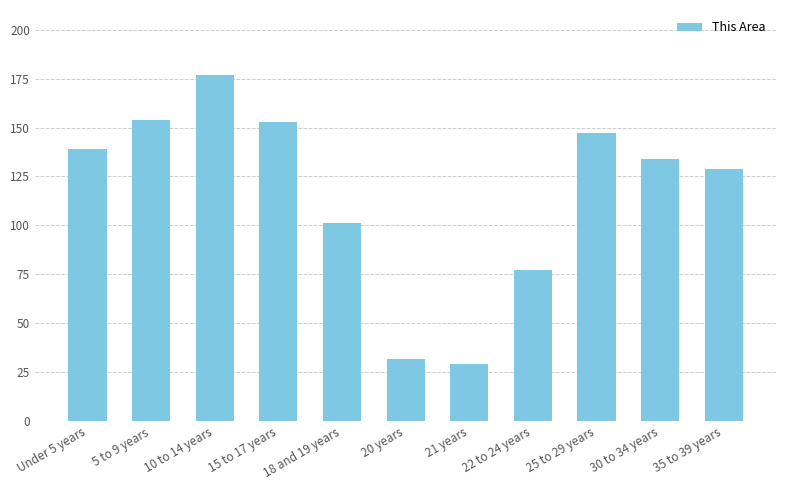

What is the approximate value at 22 to 24 years?

77